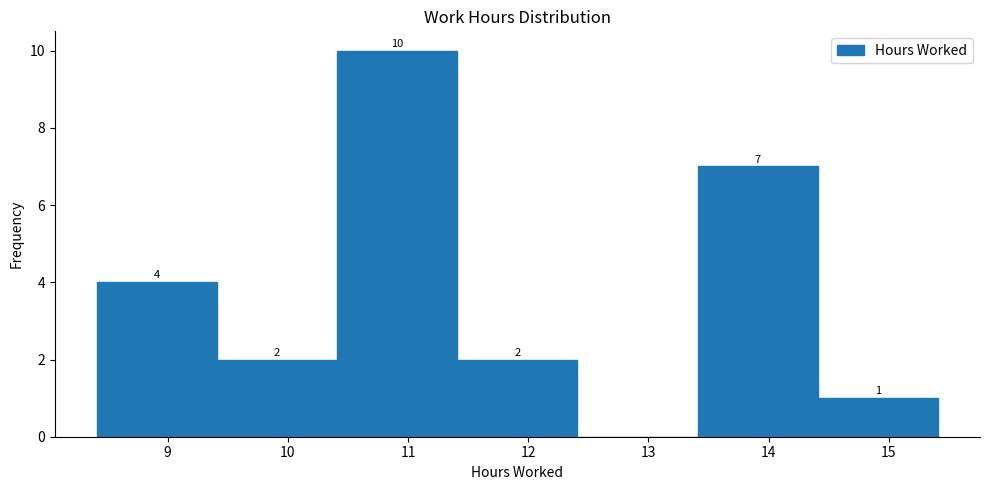

Over which range of the x-axis is the bar tallest?

10.41 to 11.41